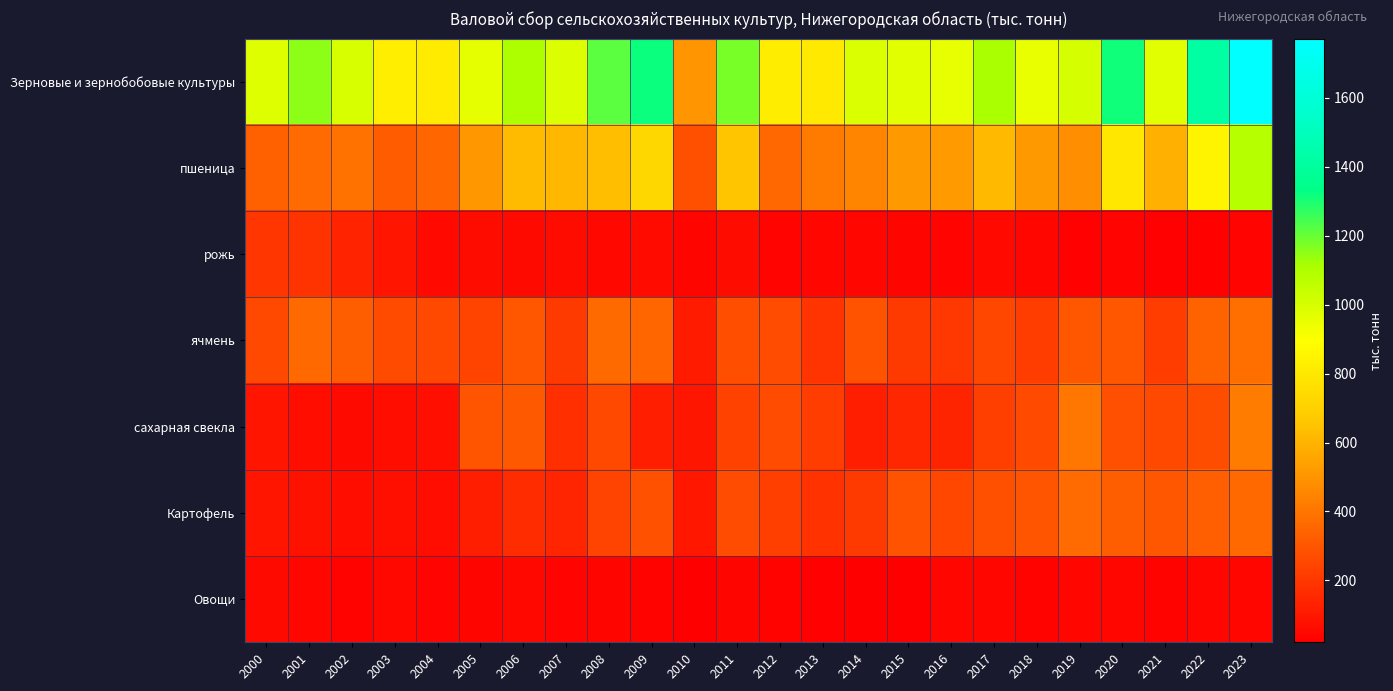

List the series in order of their peak value, lowest first.

Овощи, рожь, Картофель, ячмень, сахарная свекла, пшеница, Зерновые и зернобобовые культуры